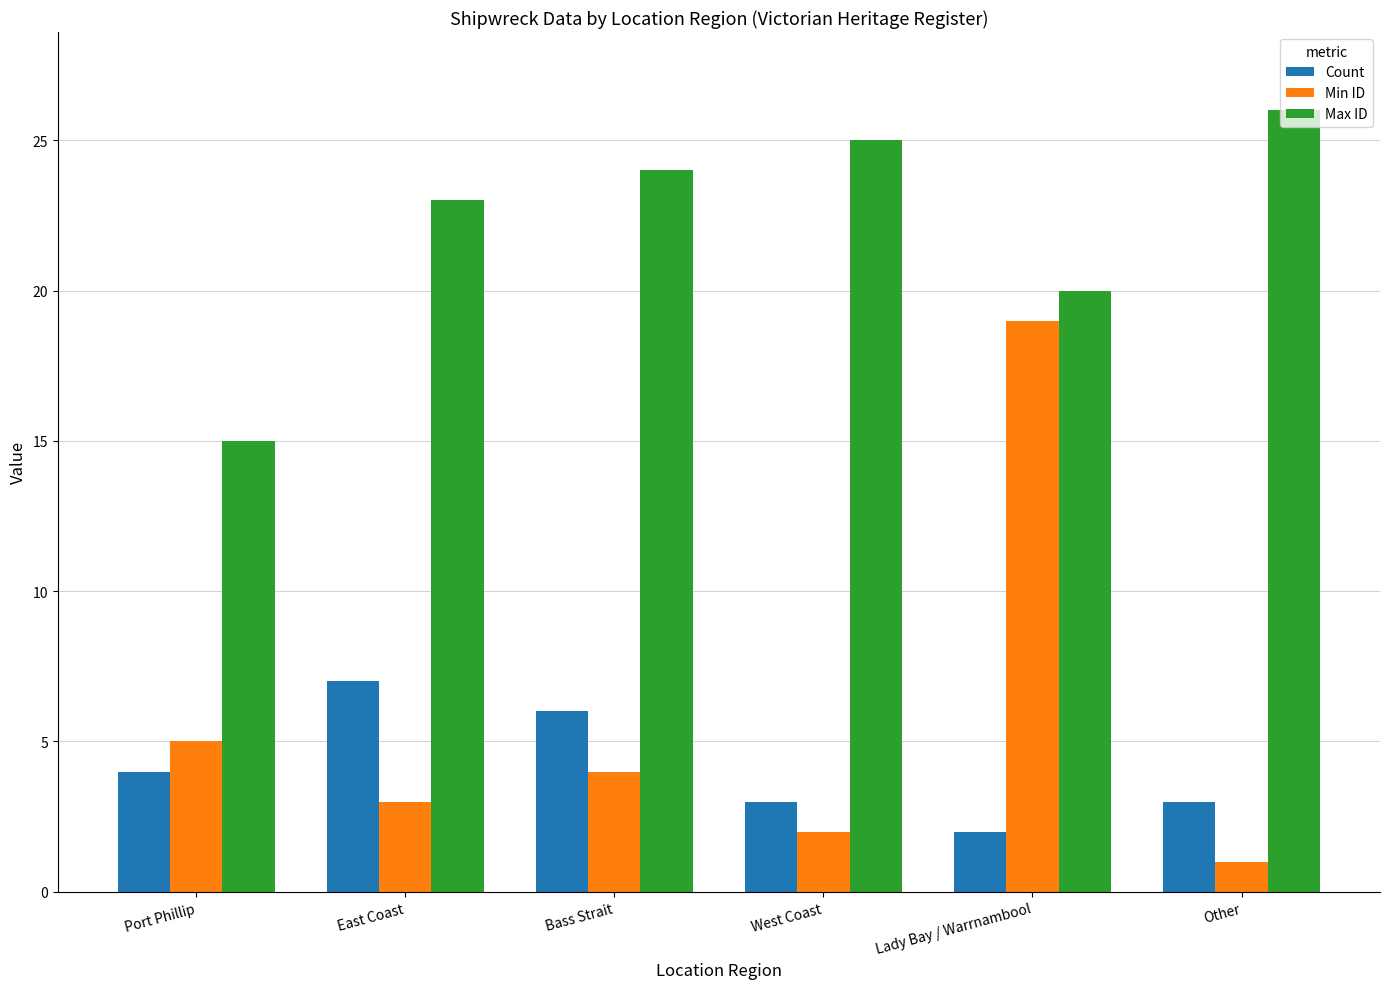

Reading left to right, what are all the values shown in this chart?

Count: Port Phillip=4	East Coast=7	Bass Strait=6	West Coast=3	Lady Bay / Warrnambool=2	Other=3
Min ID: Port Phillip=5	East Coast=3	Bass Strait=4	West Coast=2	Lady Bay / Warrnambool=19	Other=1
Max ID: Port Phillip=15	East Coast=23	Bass Strait=24	West Coast=25	Lady Bay / Warrnambool=20	Other=26